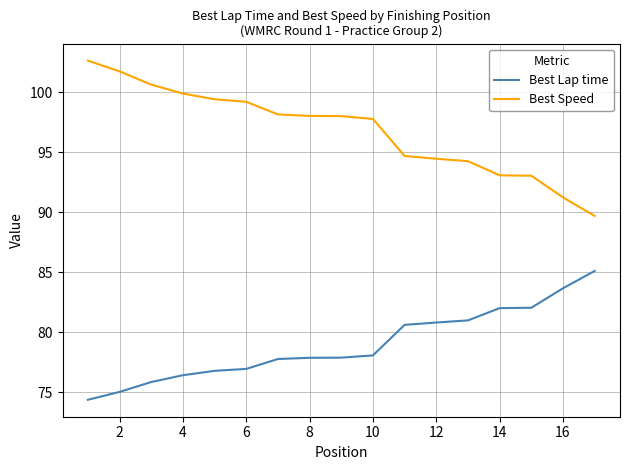

Rank the series by their maximum value, from lowest to highest.

Best Lap time, Best Speed